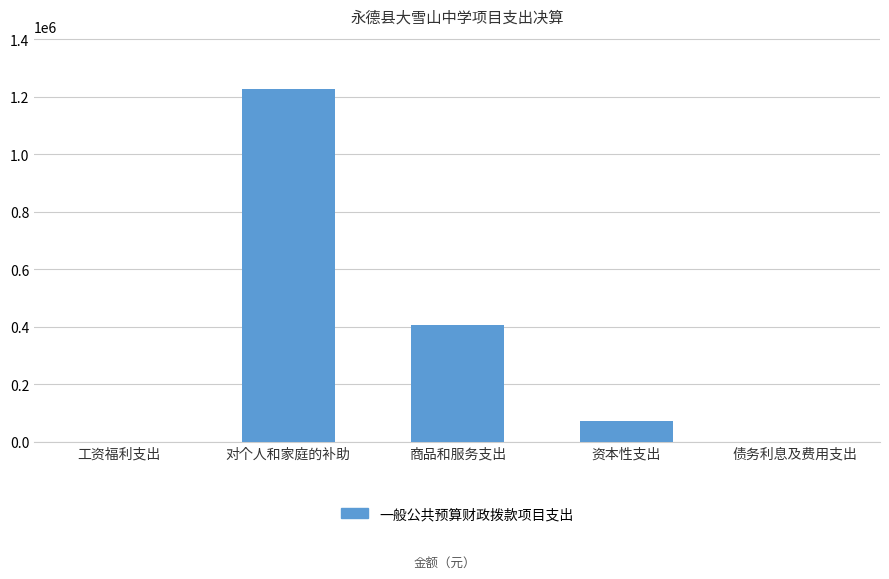

What is the difference between the values at 对个人和家庭的补助 and 资本性支出?

1154524.3